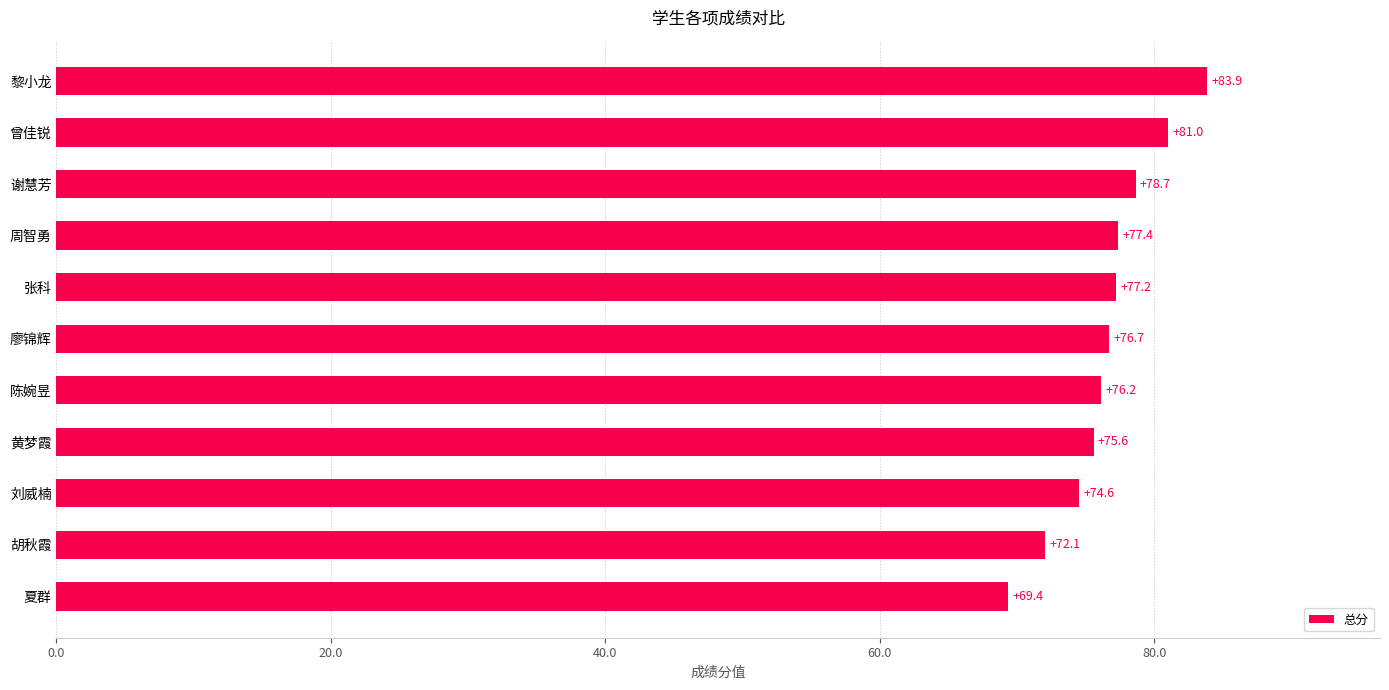

Which has a higher value, 周智勇 or 刘威楠?

周智勇